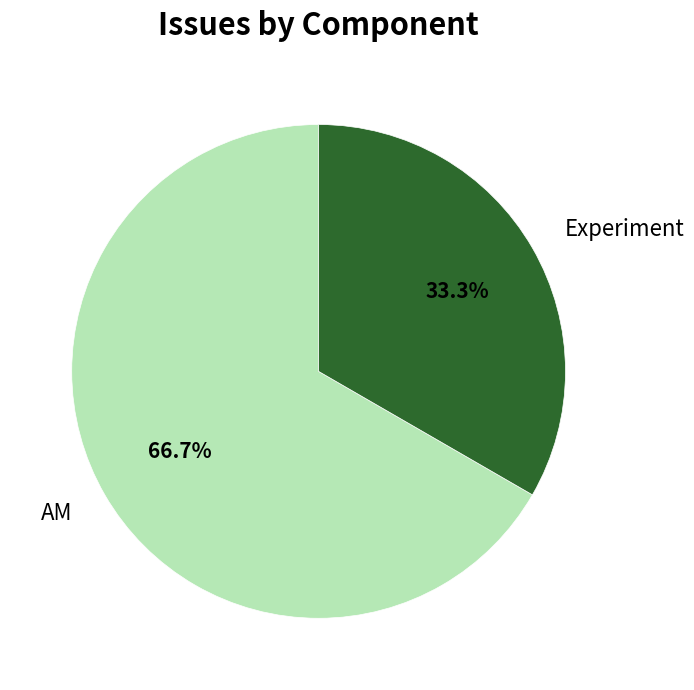

Rank the categories by value from lowest to highest.

Experiment, AM